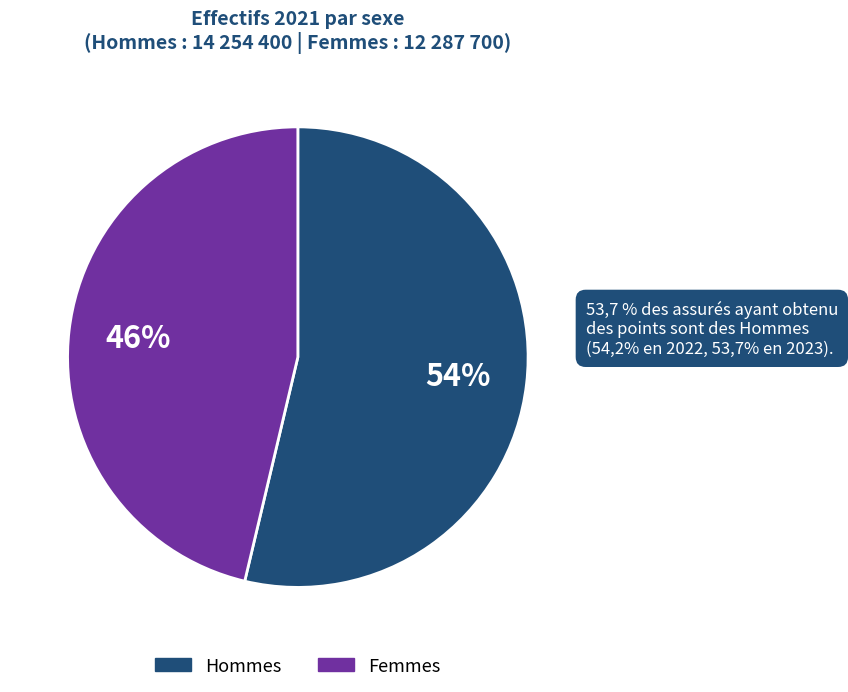

To the nearest percent, what is the average slice percentage?

50%